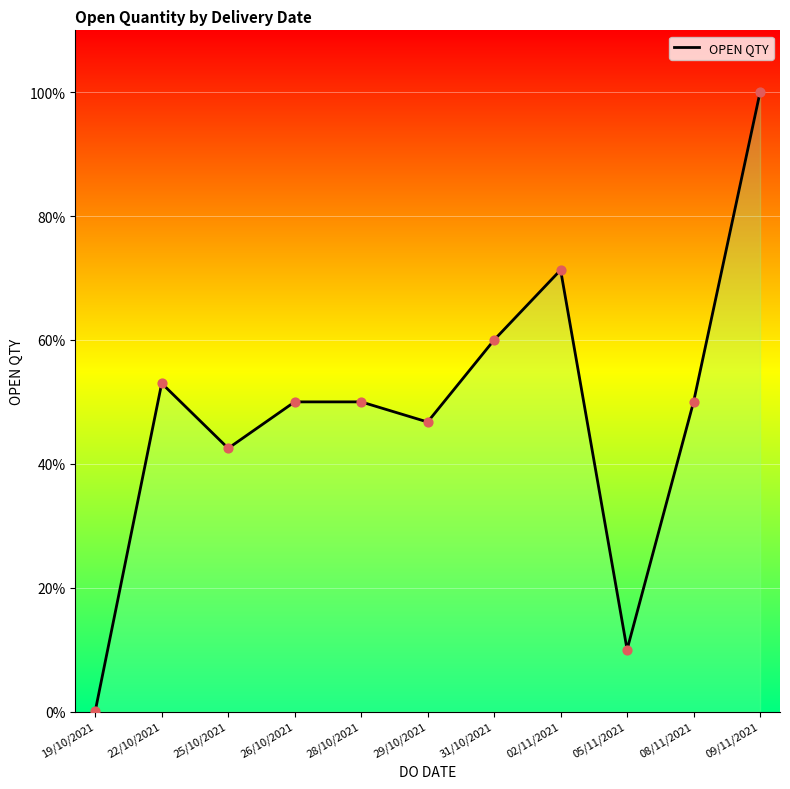

Which has a higher value, 08/11/2021 or 28/10/2021?

08/11/2021